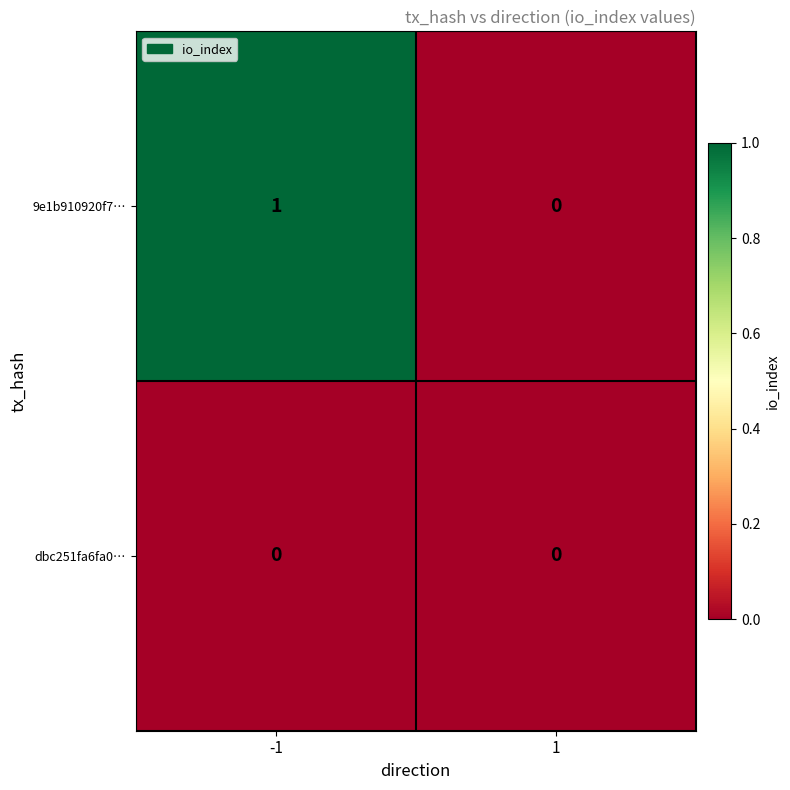

Between -1 and 1, which series saw the biggest shift?

9e1b910920f7…